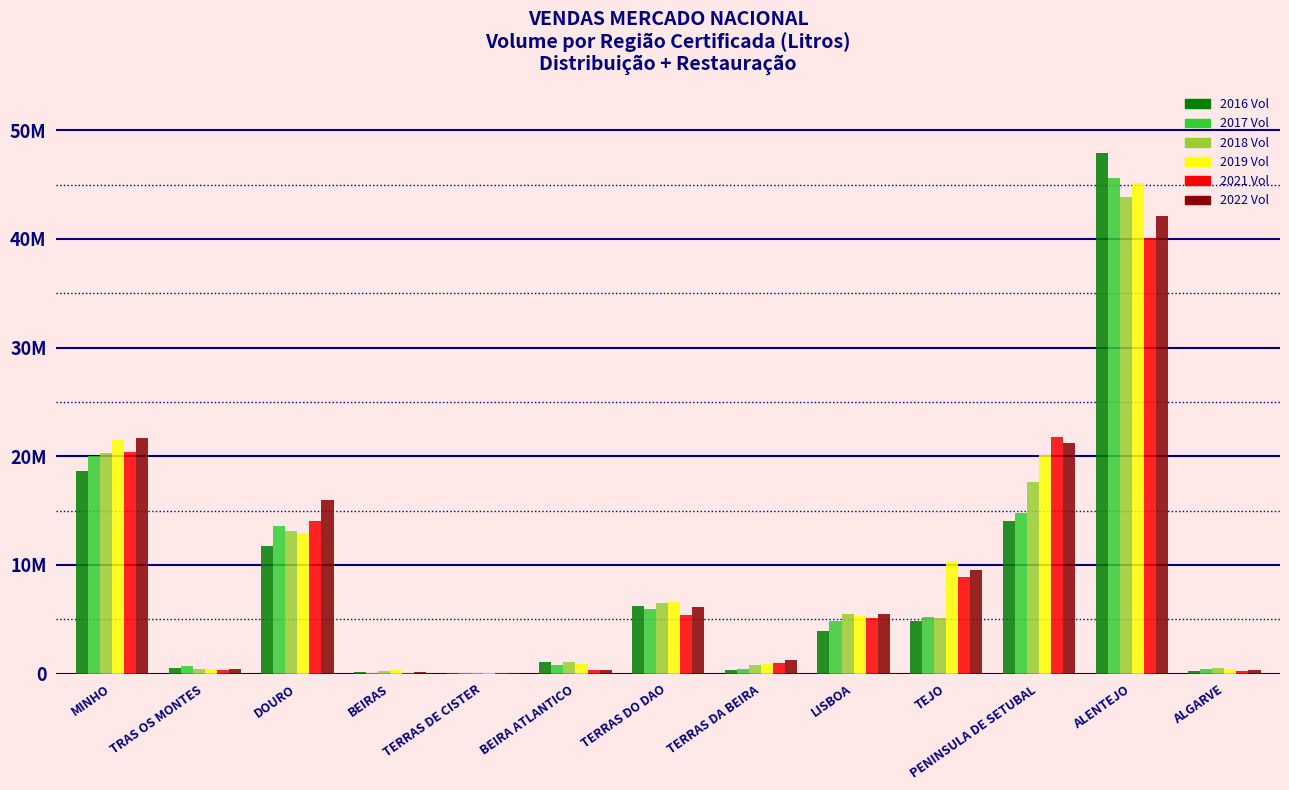

Is the value of 2018 Vol at DOURO greater than the value of 2021 Vol at ALGARVE?

Yes